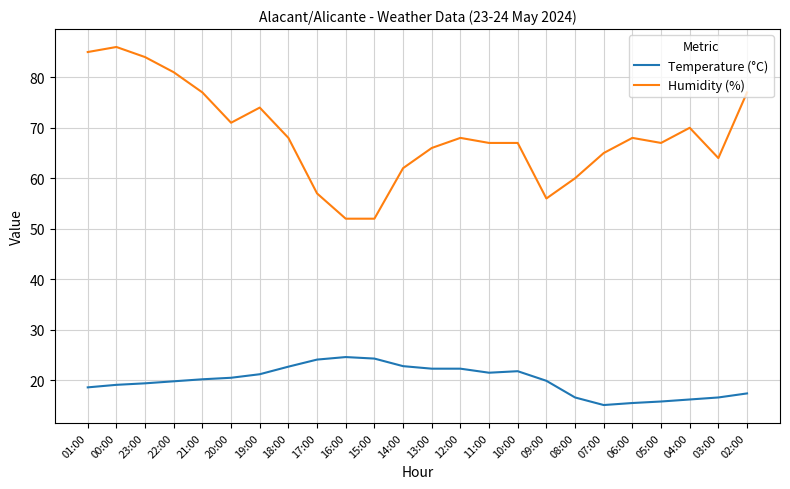

Does the chart have visible grid lines?

Yes